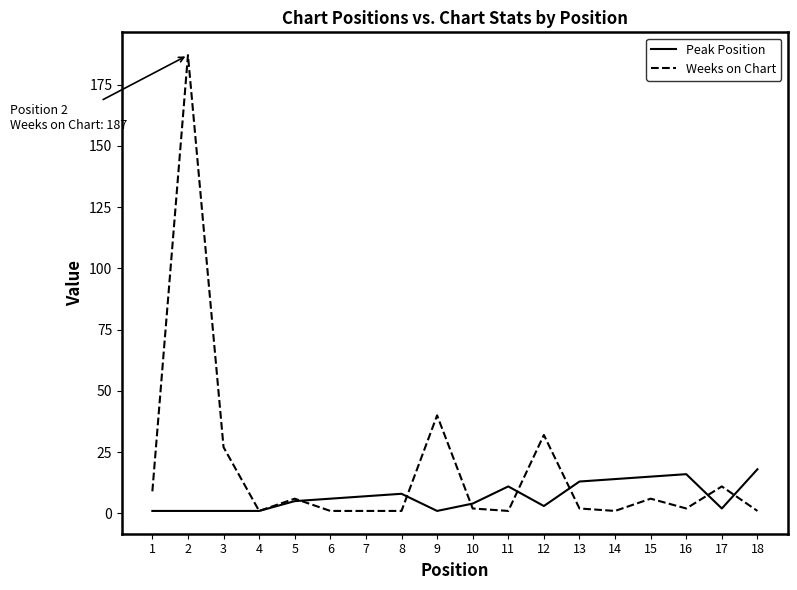

List the series in order of their peak value, lowest first.

Peak Position, Weeks on Chart